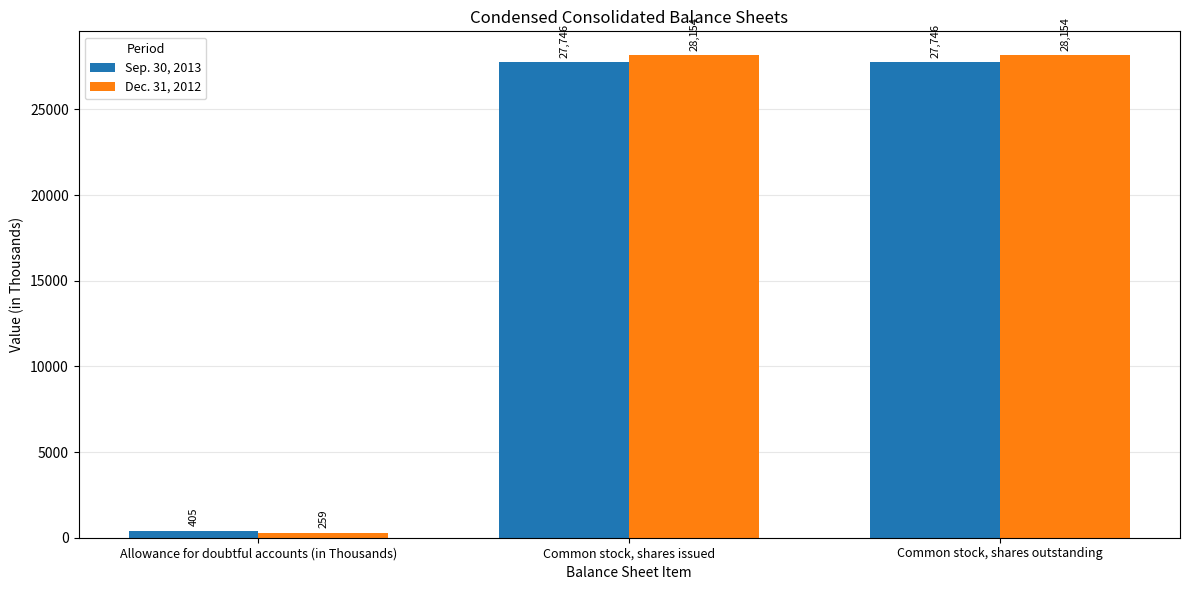

What is the highest value of the Dec. 31, 2012 series?

28154